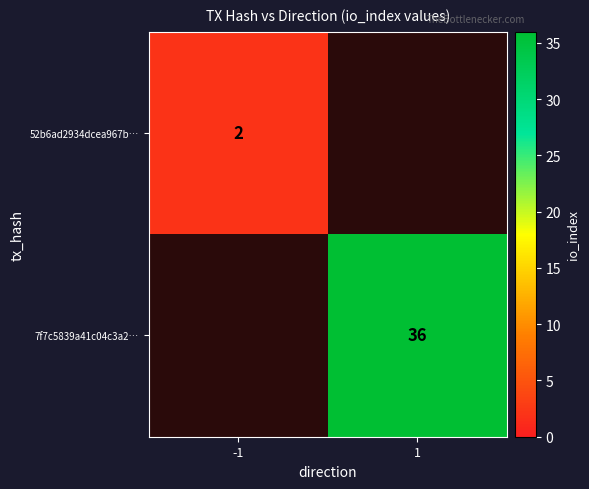

What is the maximum value shown in the chart?

36.0